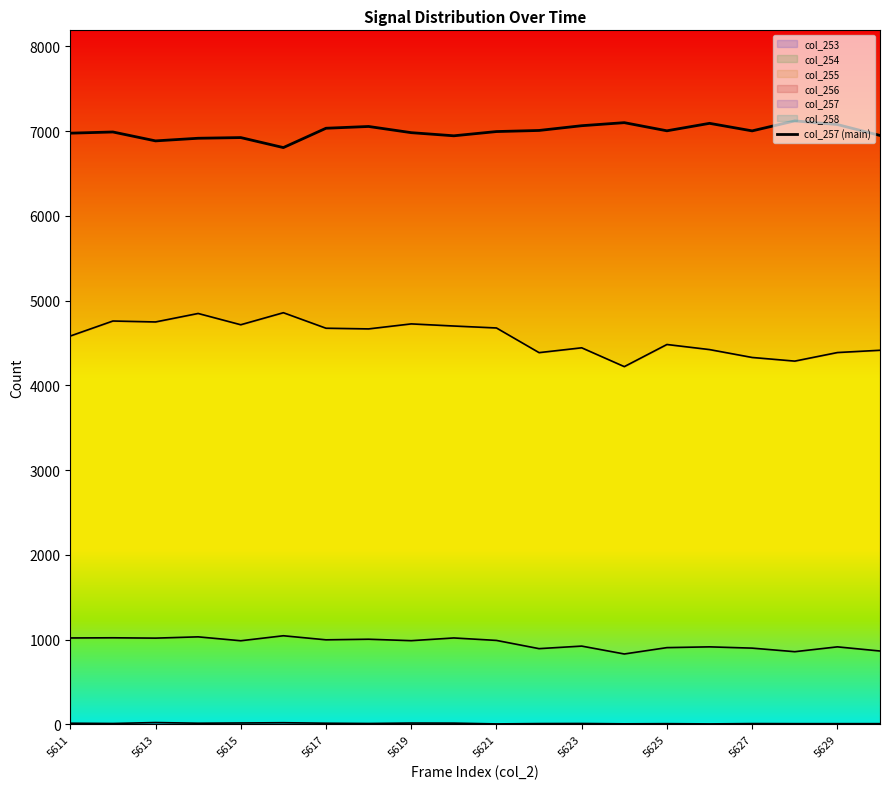

The chart shows a value of 2750 at 5619. True or false?

False